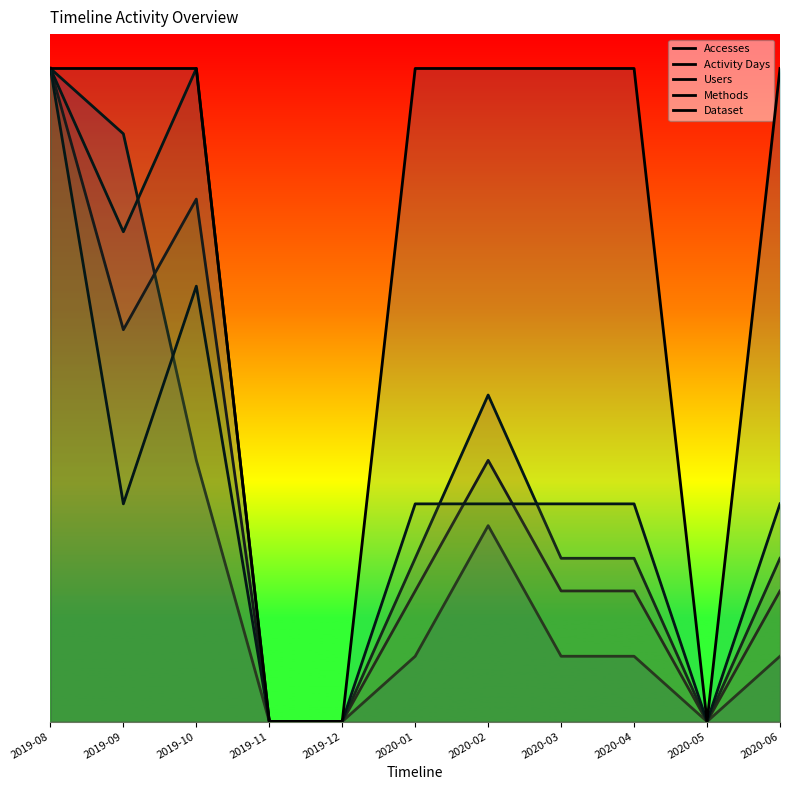

What is the sum of the Users values at 2020-01 and 2019-09?

9.5